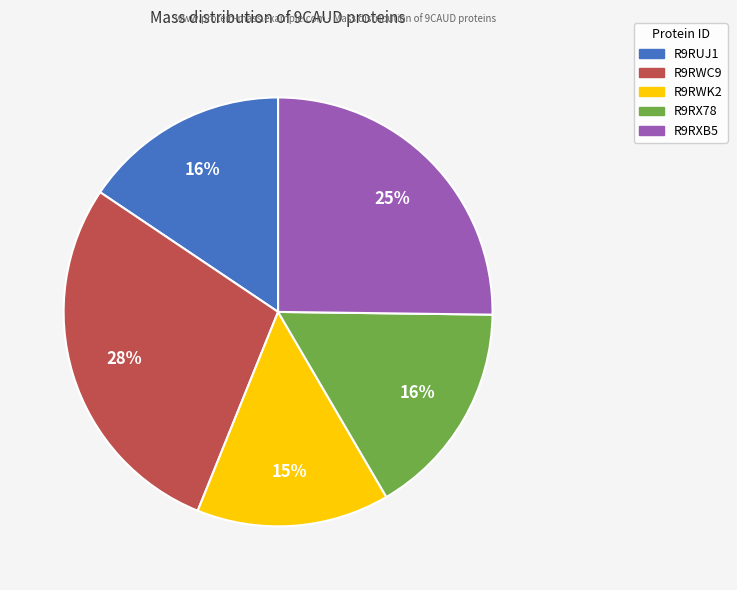

Does R9RUJ1 account for over 50% of the chart?

No